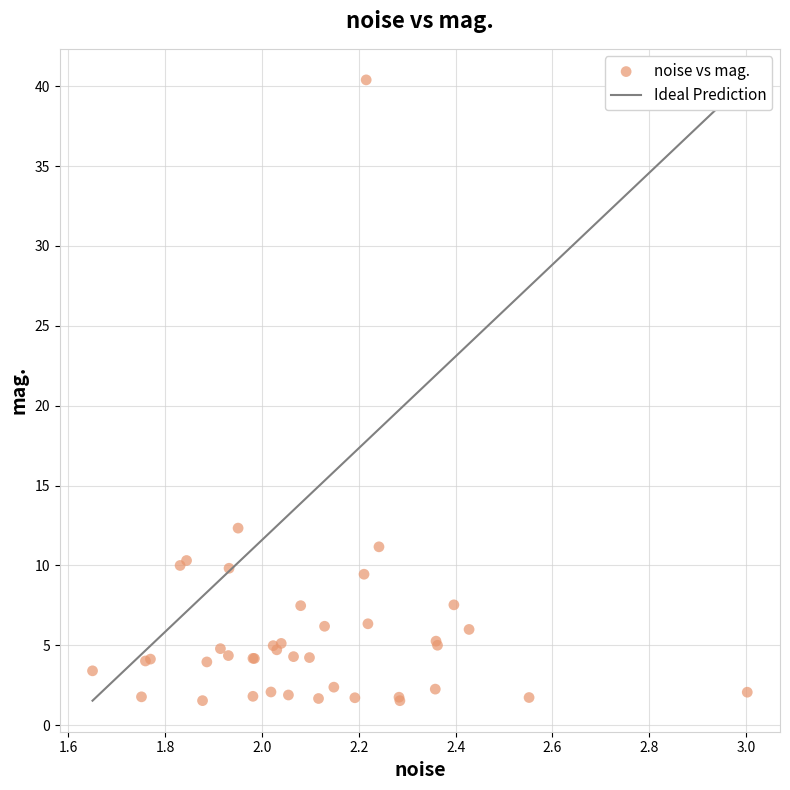

What Y value in the scatter plot is closest to 20?

12.3